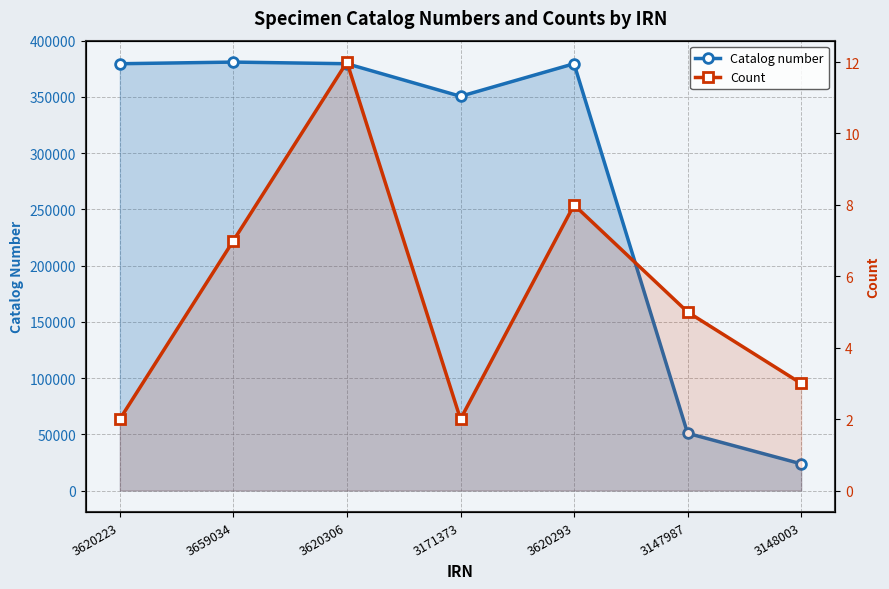

Rank the series by their maximum value, from lowest to highest.

Count, Catalog number